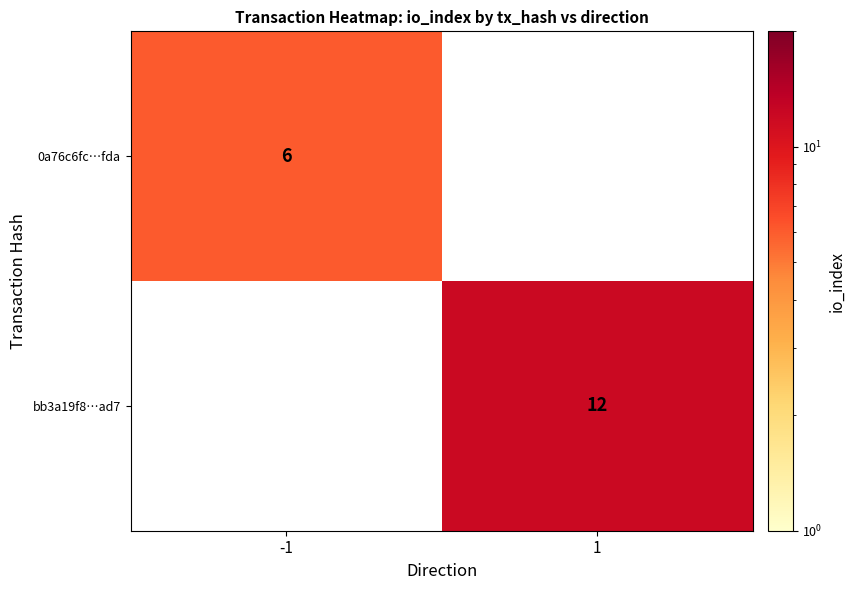

Is it true that bb3a19f8…ad7 equals 5 at 1?

False